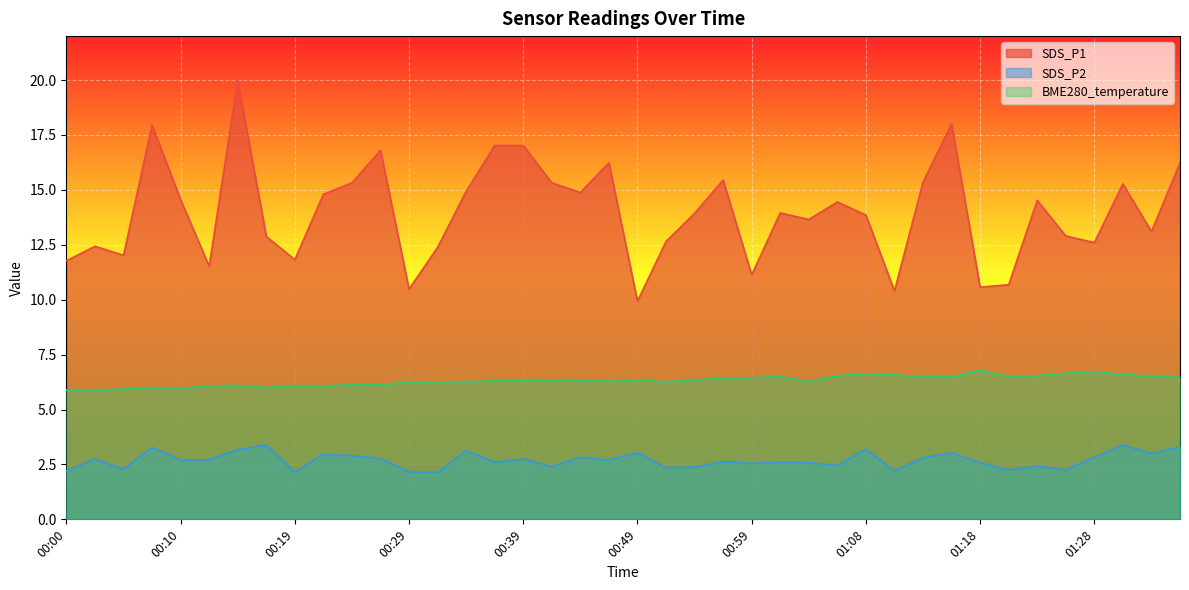

At which label is SDS_P1 closest to 14?

01:01